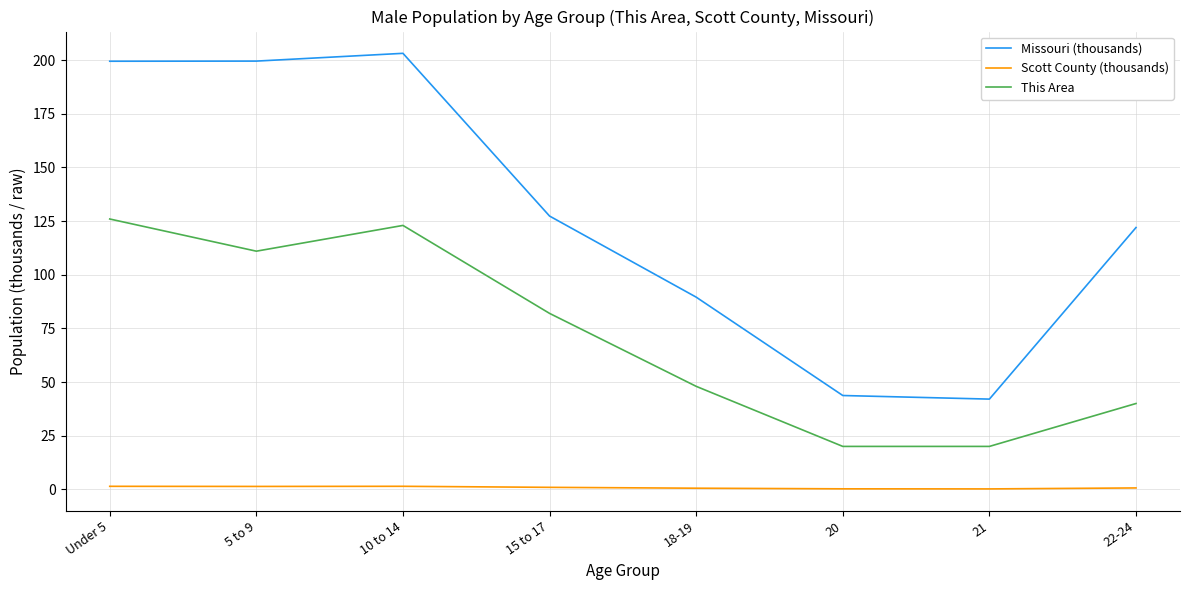

What is the average value of the Scott County (thousands) series?

0.8